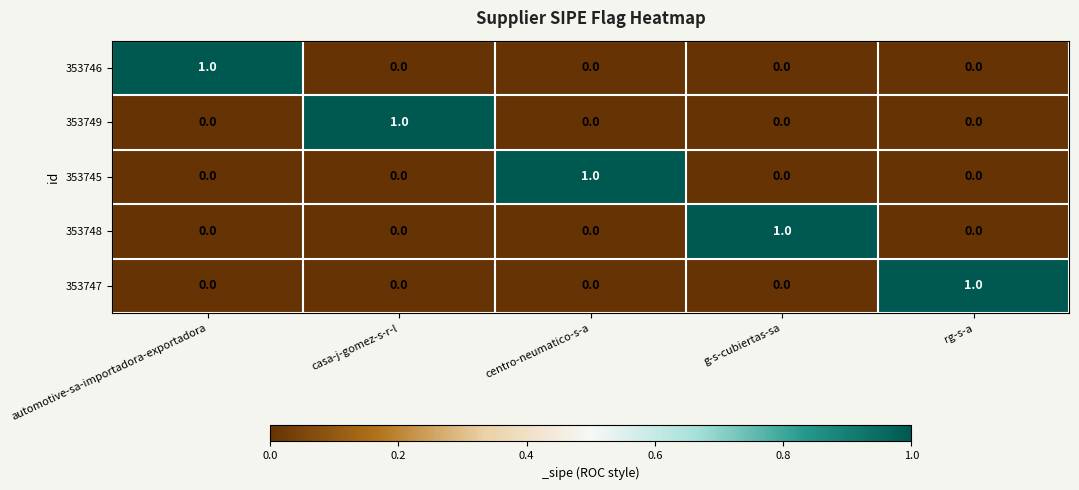

The value of 353747 at automotive-sa-importadora-exportadora is 0. True or false?

True